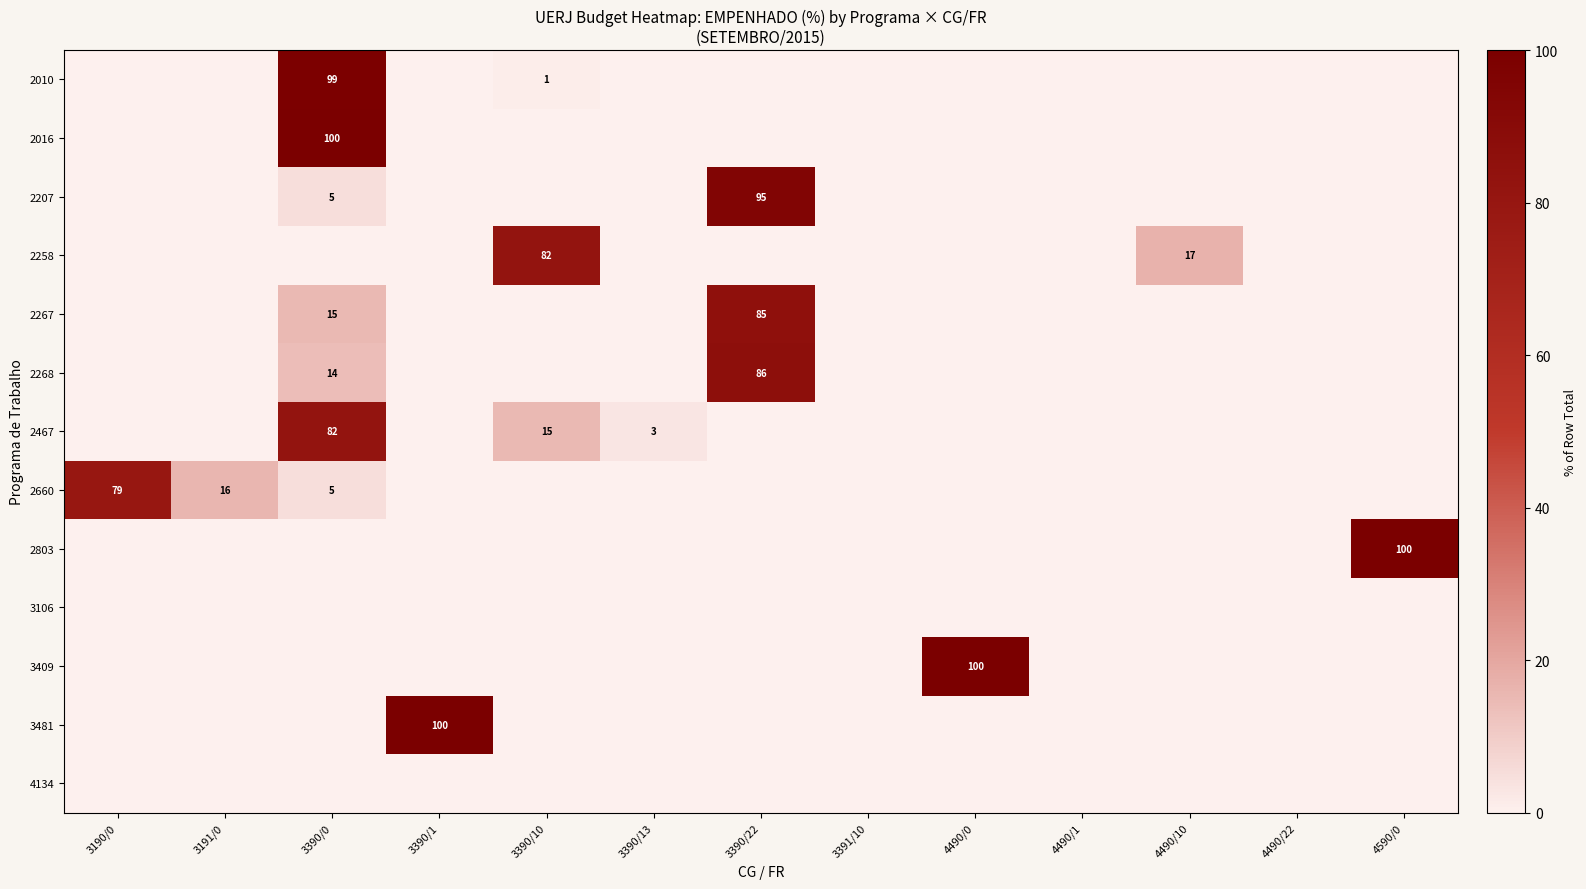

True or false: 2268 has a value of 14 at 3390/0.

True